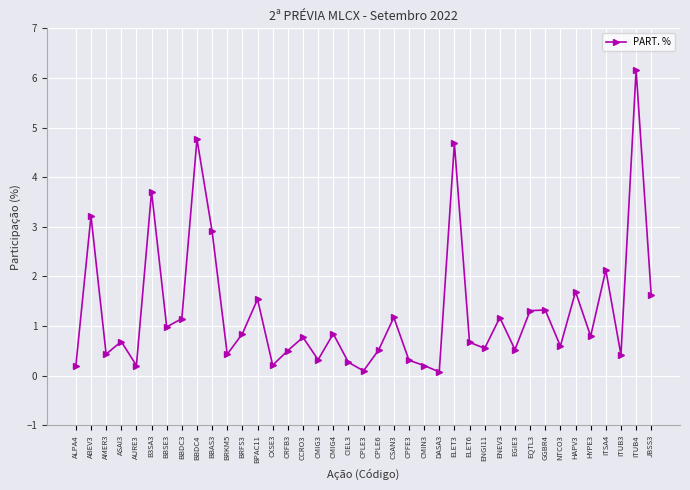

What is the difference between the maximum and minimum values?

6.1